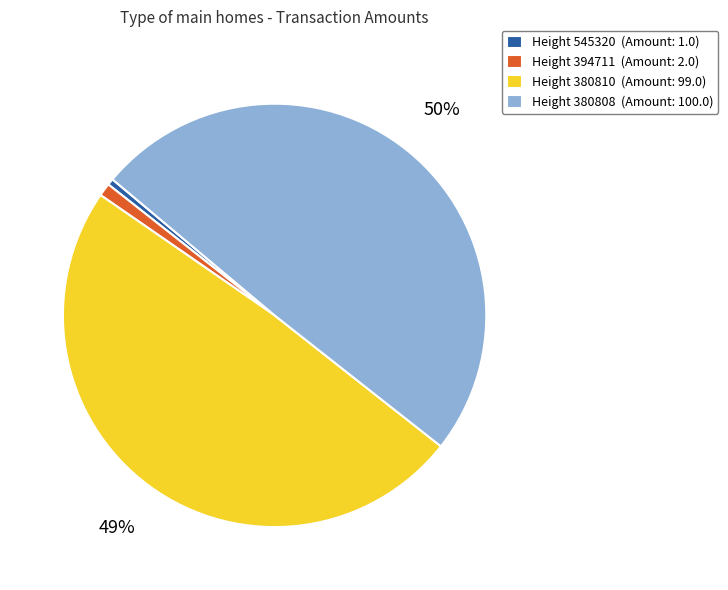

Between Height 545320 (Amount: 1.0) and Height 380810 (Amount: 99.0), which is larger?

Height 380810 (Amount: 99.0)